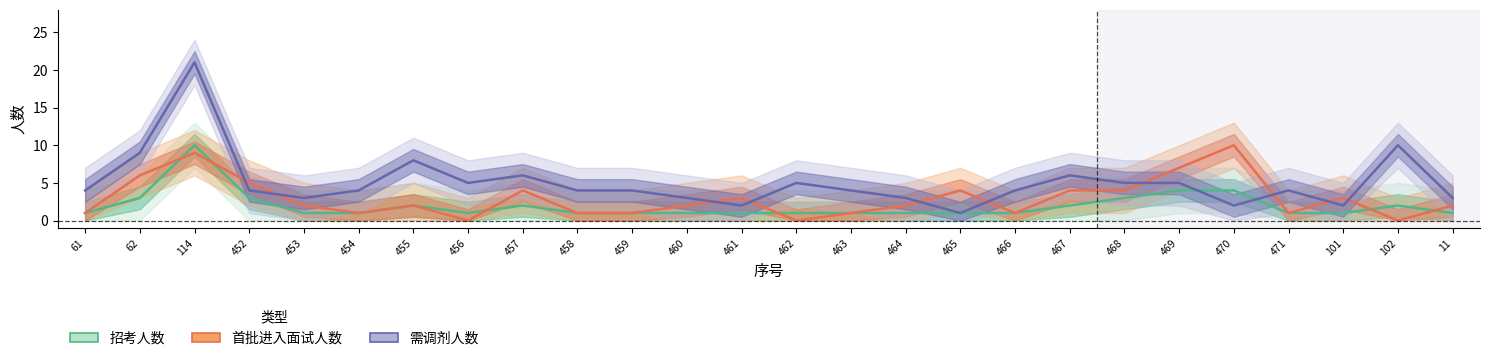

How many intersections are there between 需调剂人数 and 首批进入面试人数?

10